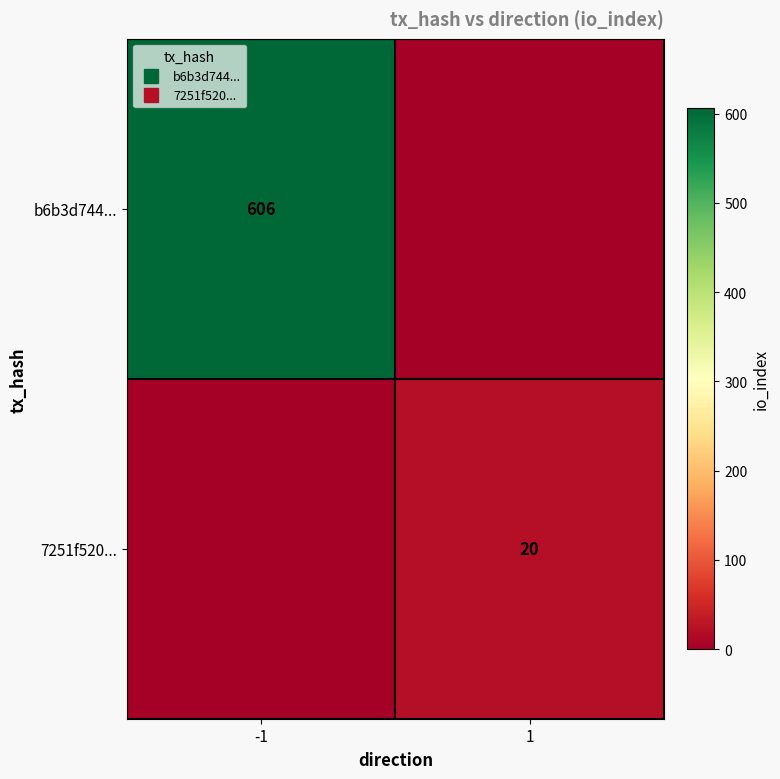

What is the sum of the b6b3d744... values at 1 and -1?

606